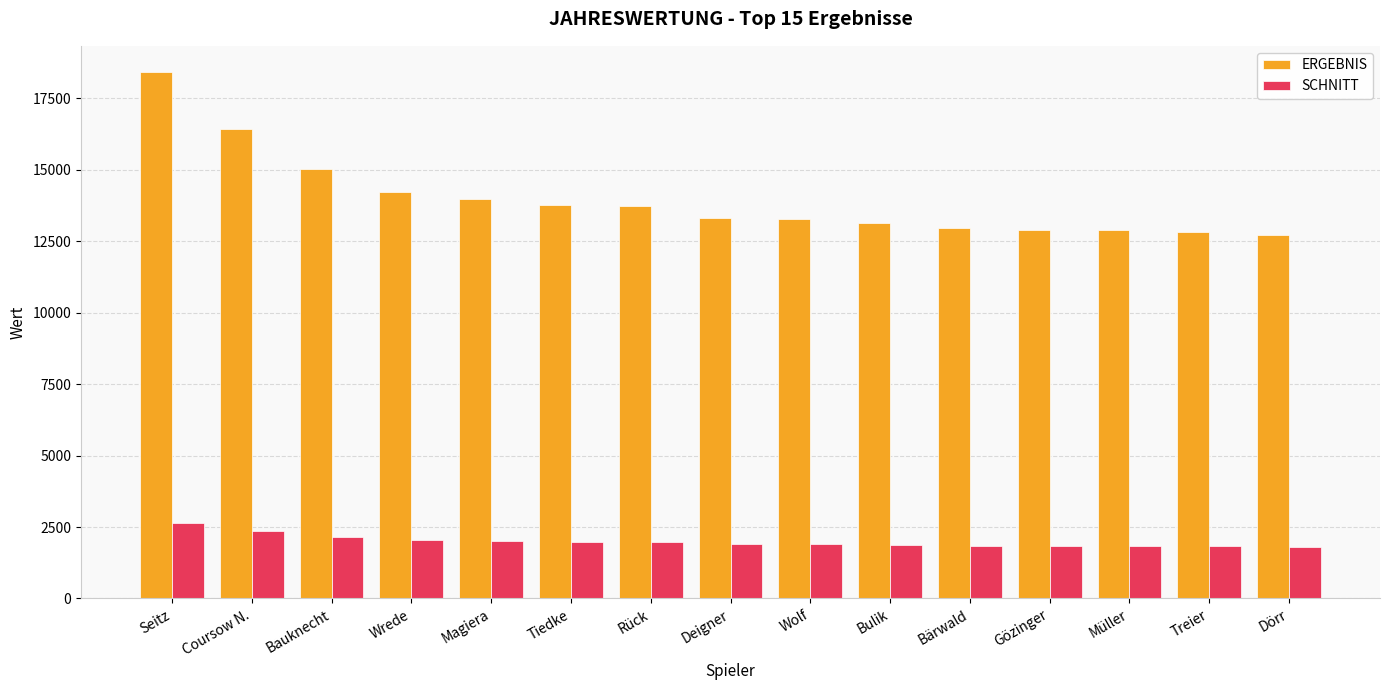

What are all the series names shown in the legend?

ERGEBNIS, SCHNITT